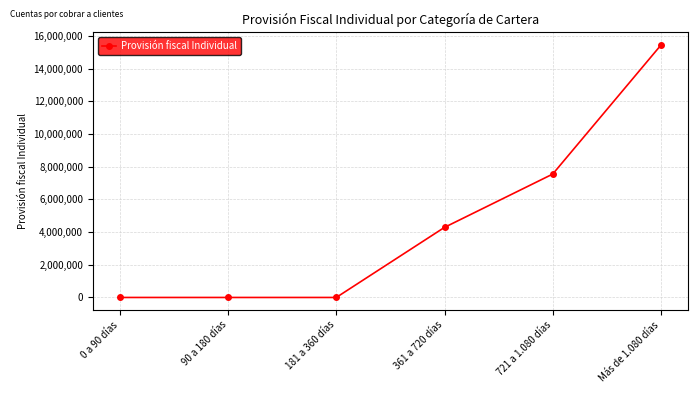

Reading left to right, transcribe all the data shown in this chart.

0	0	0	4285710	7545120	15432000